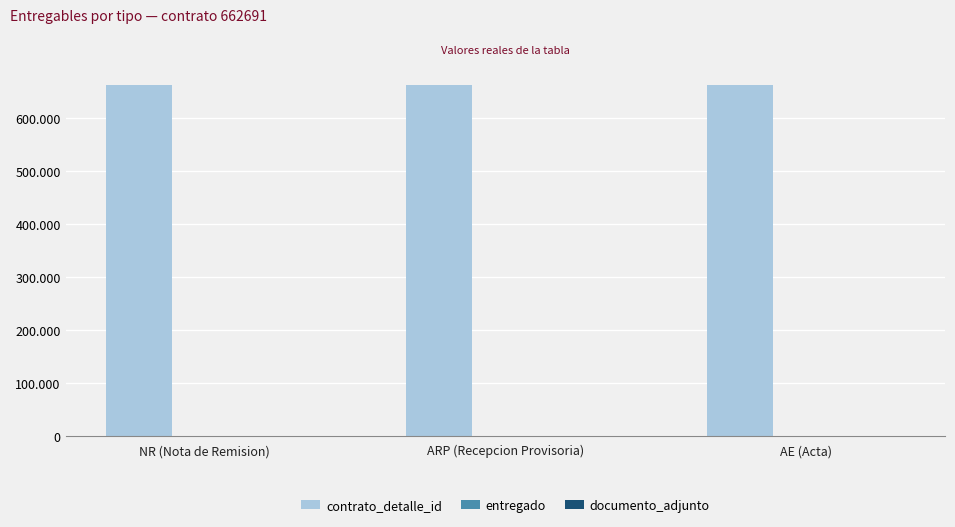

Are the bars grouped side by side (vs. stacked)?

Yes